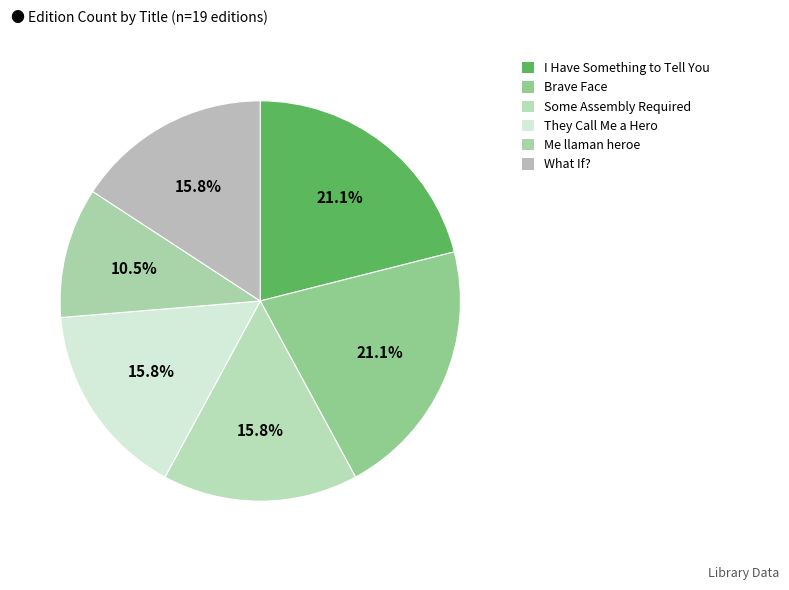

Is it true that What If? is 11% of the pie?

False